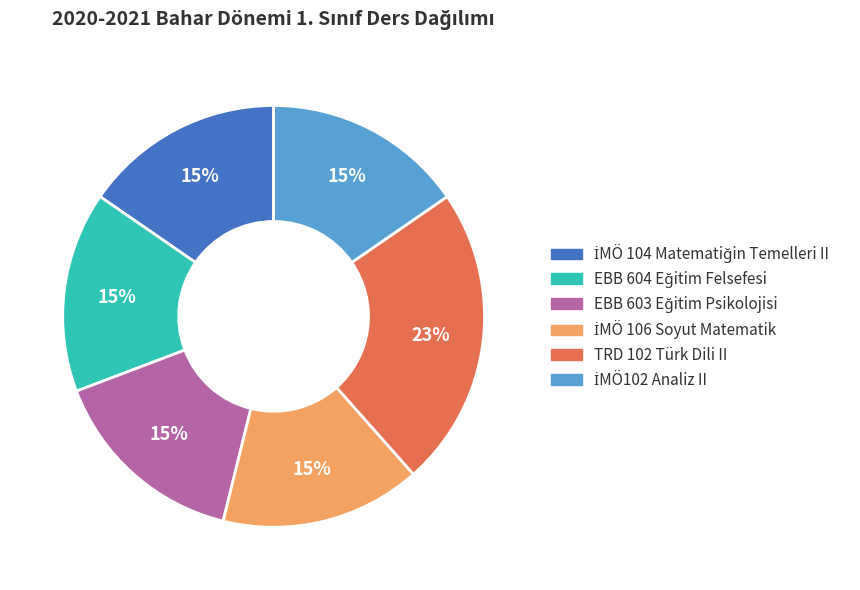

To the nearest percent, what is the difference between the largest and smallest slice percentages?

8%